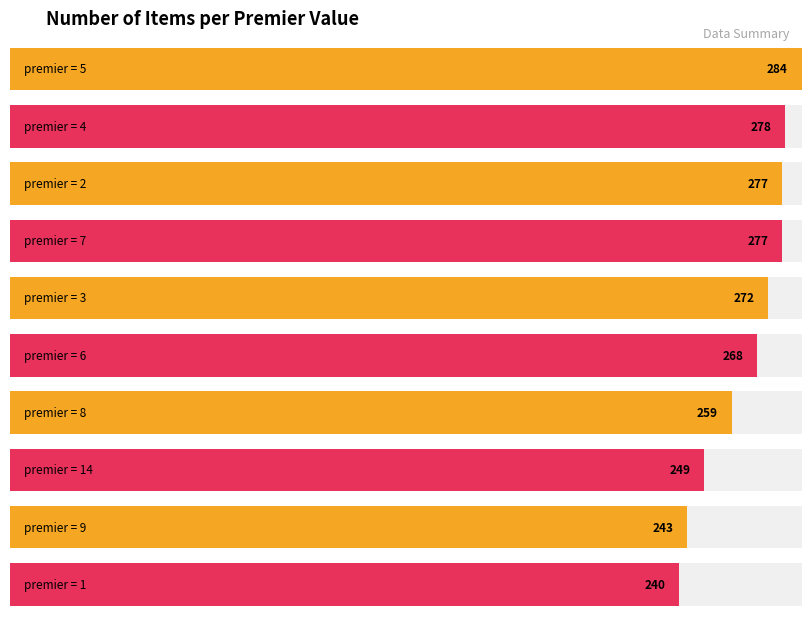

What is the greatest value displayed?

284